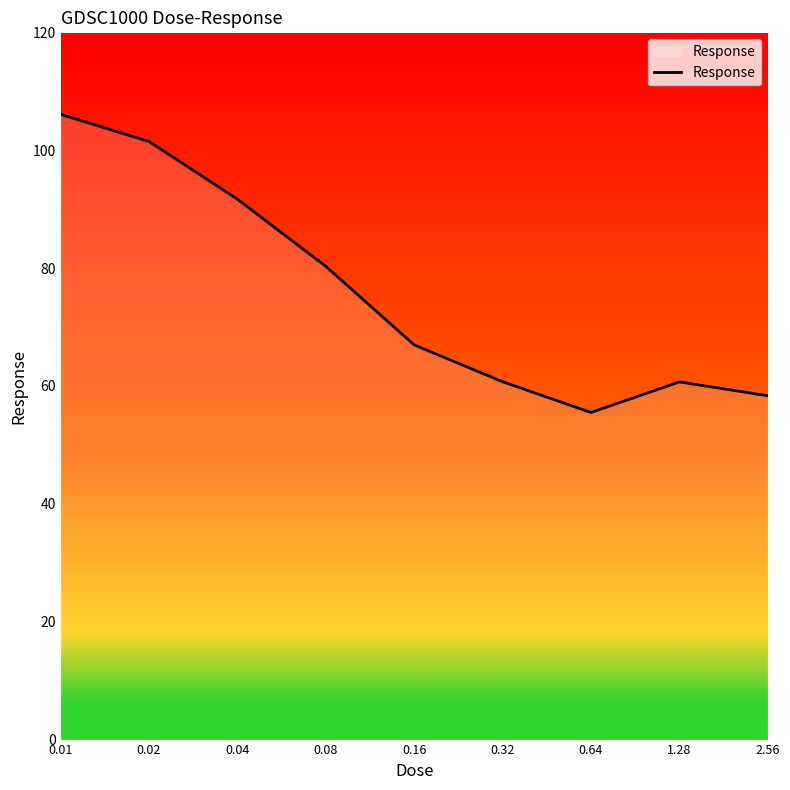

What is the greatest value displayed?

106.1